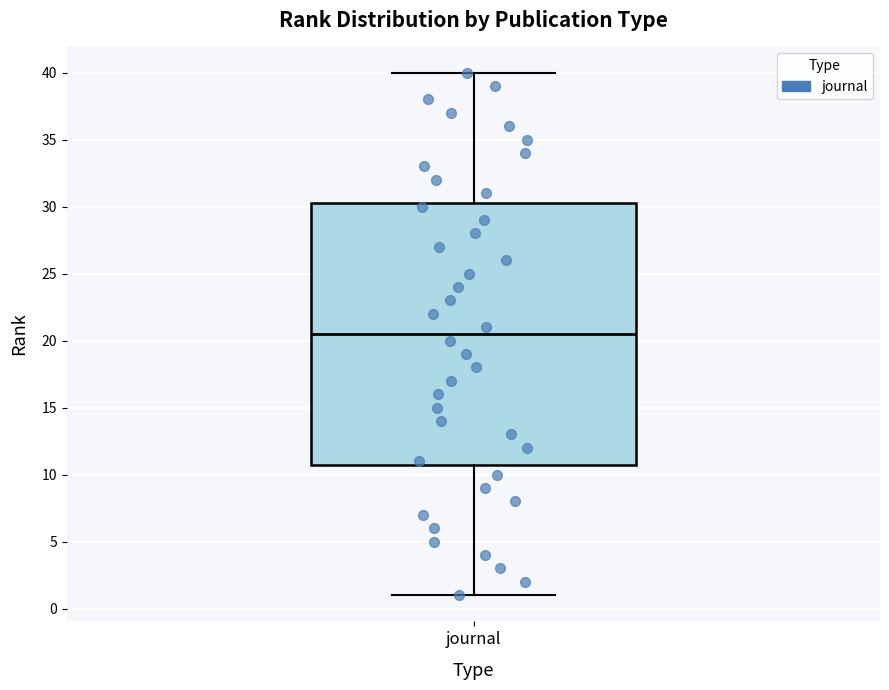

Transcribe this box plot: give where the median line is, the range the box spans, and where the two whiskers end, as read against the y-axis. The values are not printed on the chart, so give them approximately, as read against the axis.

median 20.5, box 11.0 to 30.5, whiskers 1.0 to 40.0